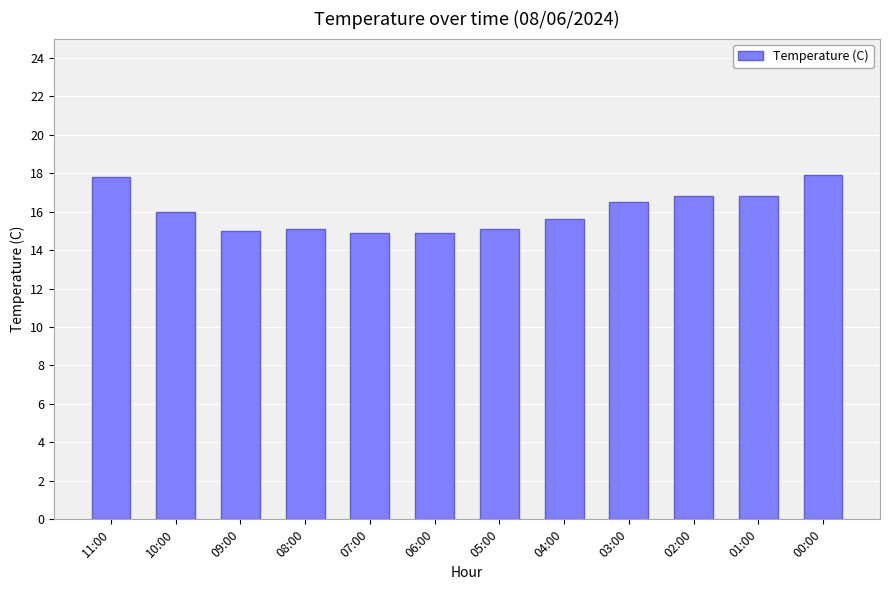

What is the value of the 10th bar from the left?

16.8